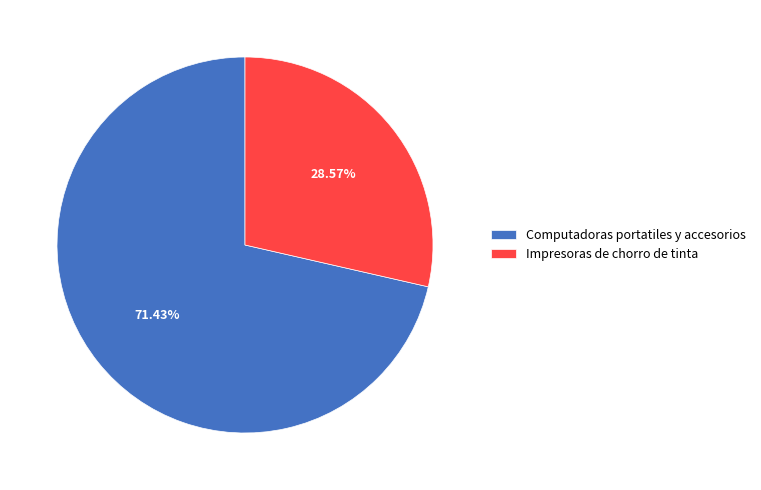

Does any single category account for the majority?

Yes